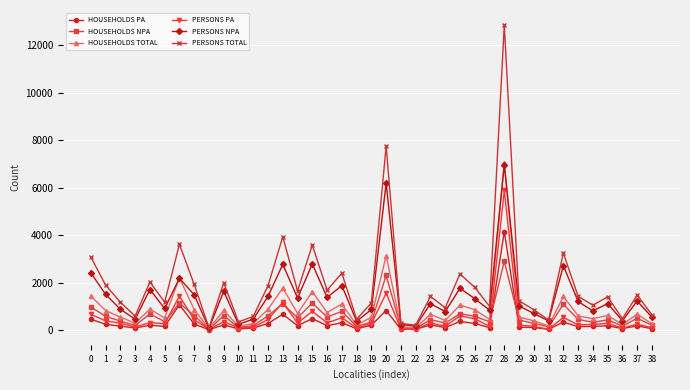

Does the chart display data point markers on the line(s)?

Yes